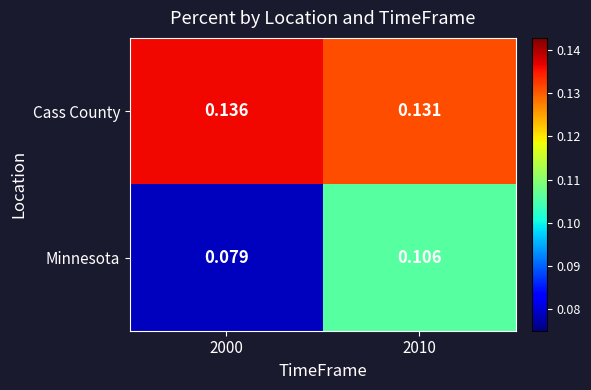

Which series has the widest spread of values?

Minnesota